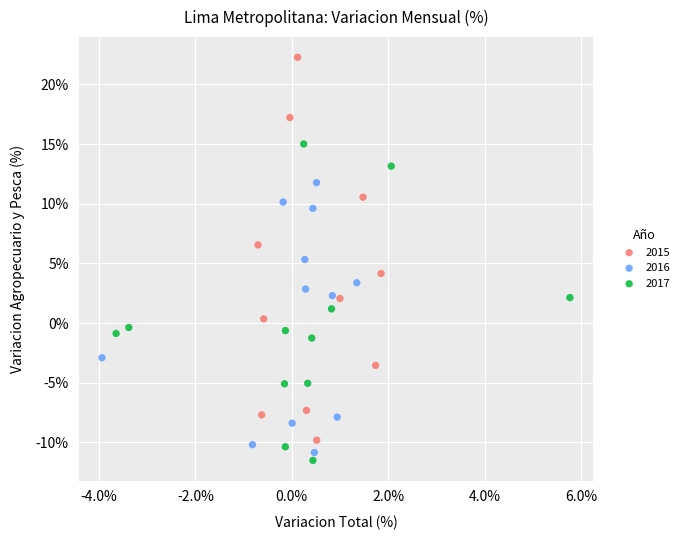

Which series has the largest Y range (max minus min)?

2015